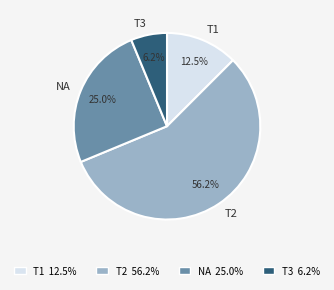

How many slices are in this pie chart?

4